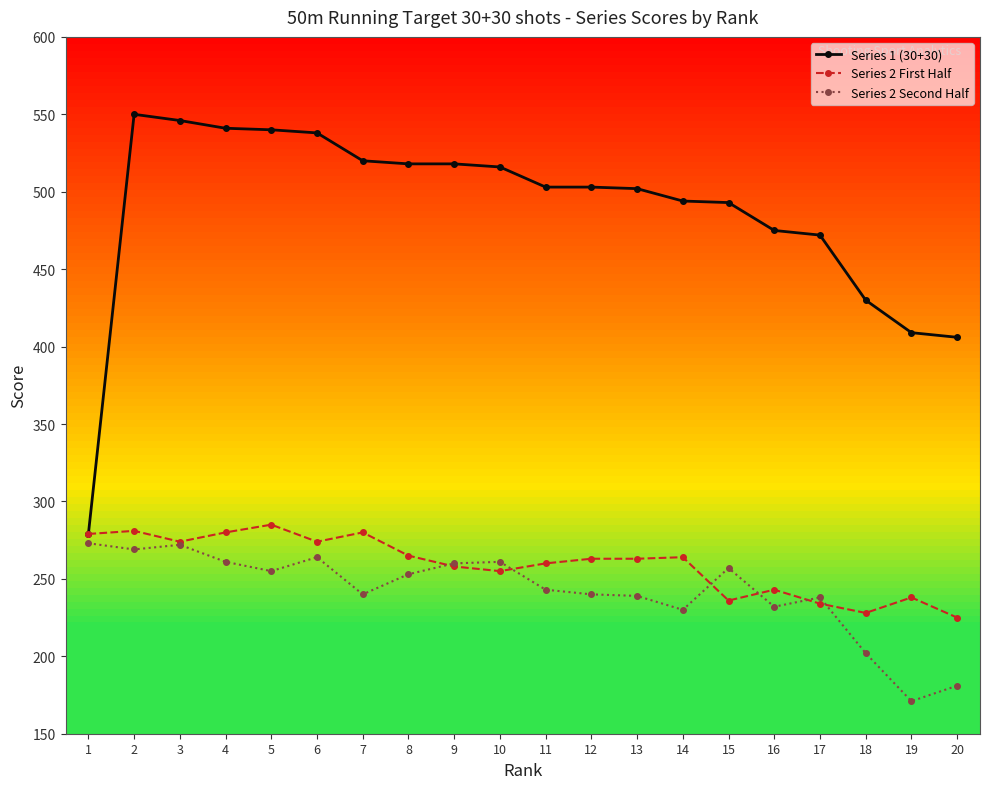

The value of Series 1 (30+30) at 2 is 966. True or false?

False